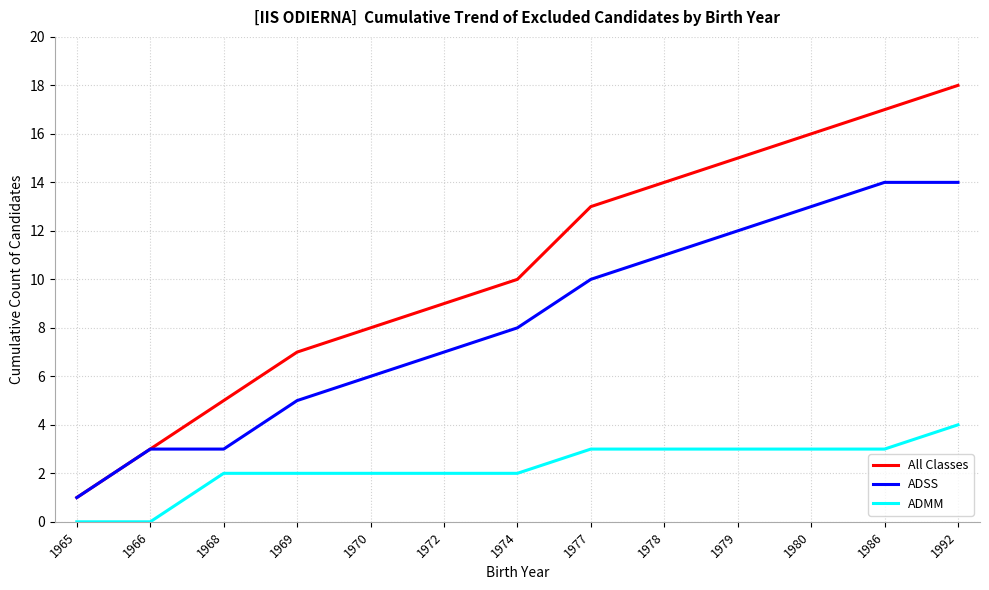

True or false: ADSS has a value of 2 at 1965.

False